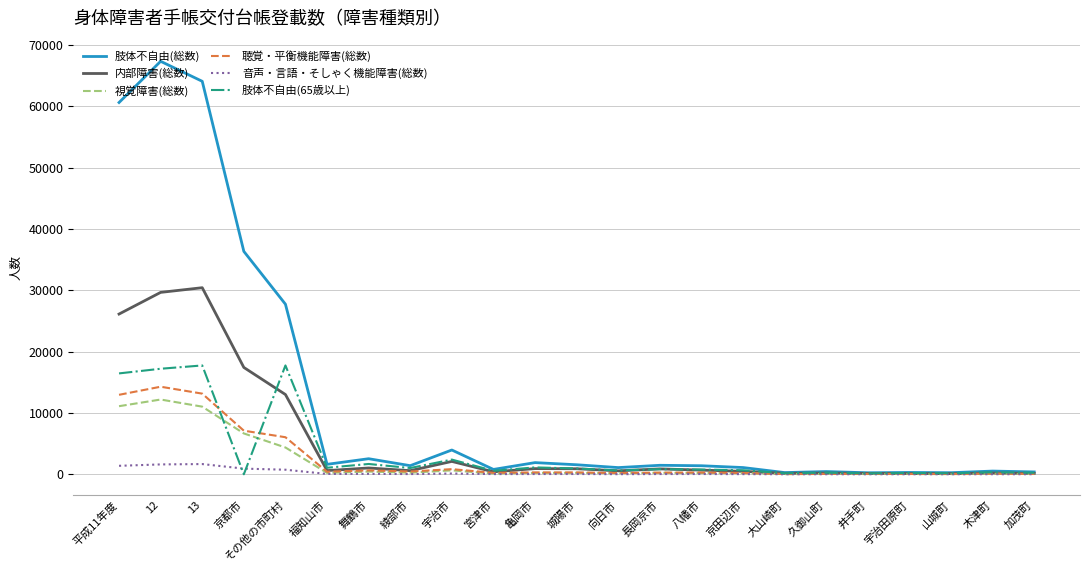

What is the maximum value shown in the chart?

67324